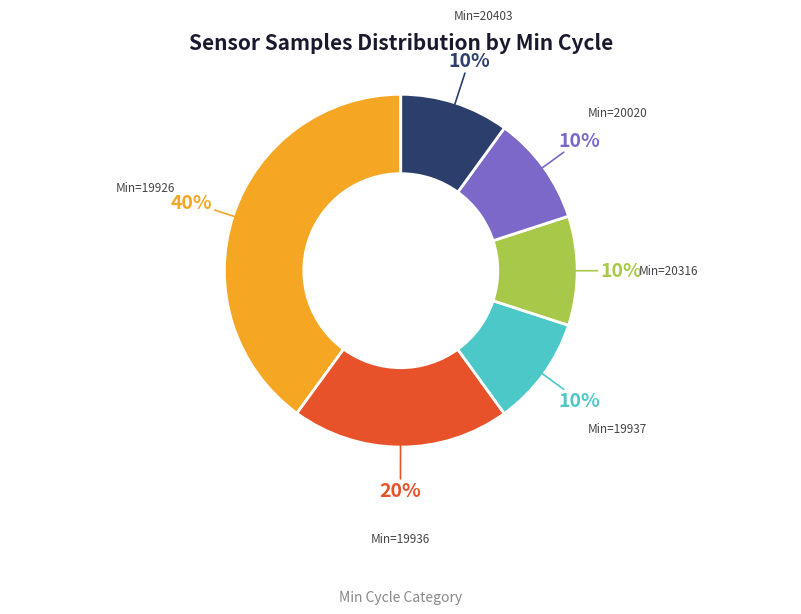

Is there a majority slice in this chart?

No